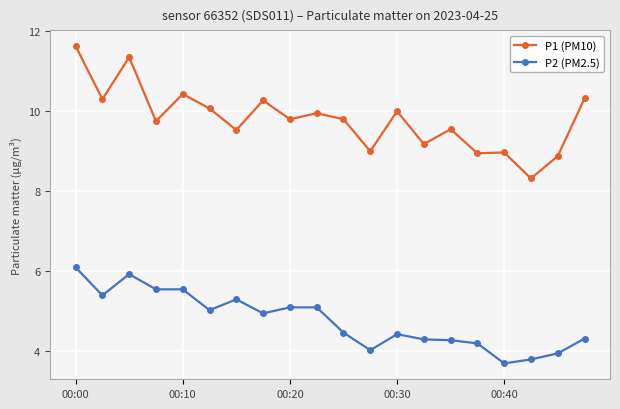

Which series has the widest spread of values?

P1 (PM10)